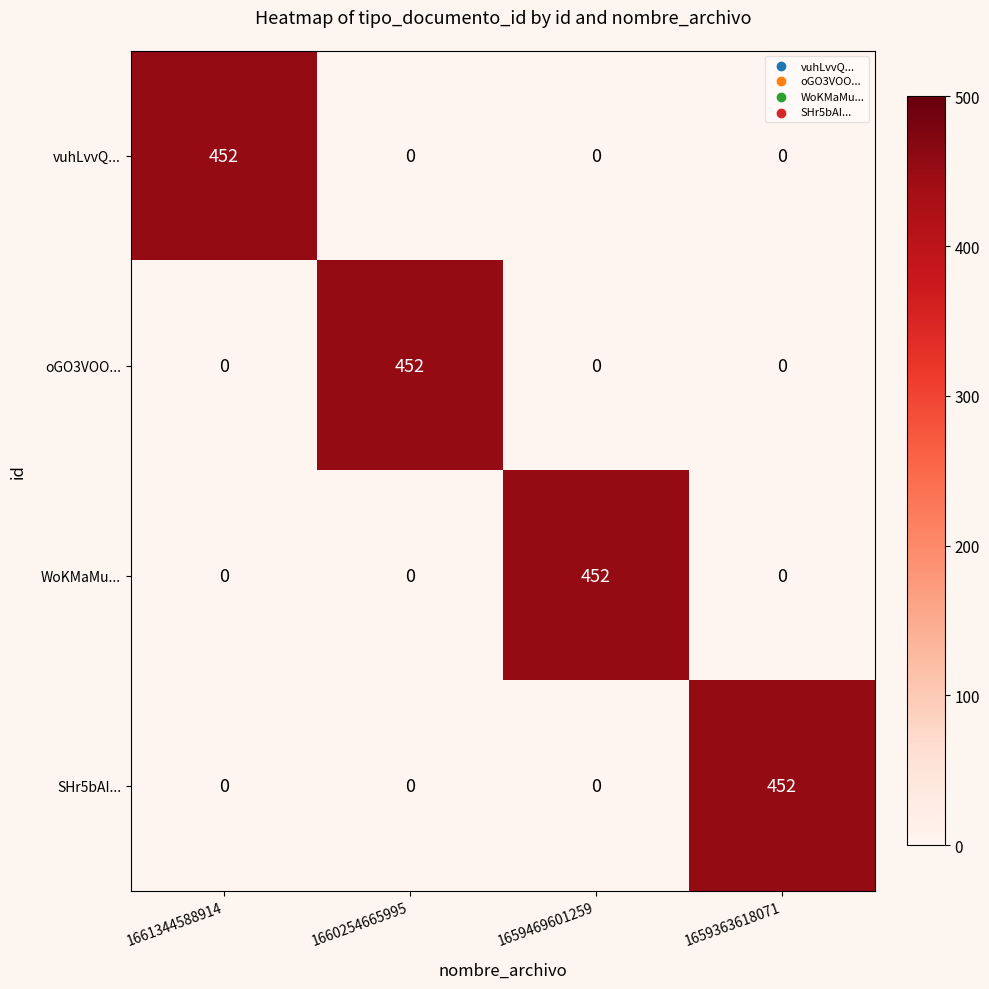

The WoKMaMu... series shows -290 at 1660254665995. True or false?

False